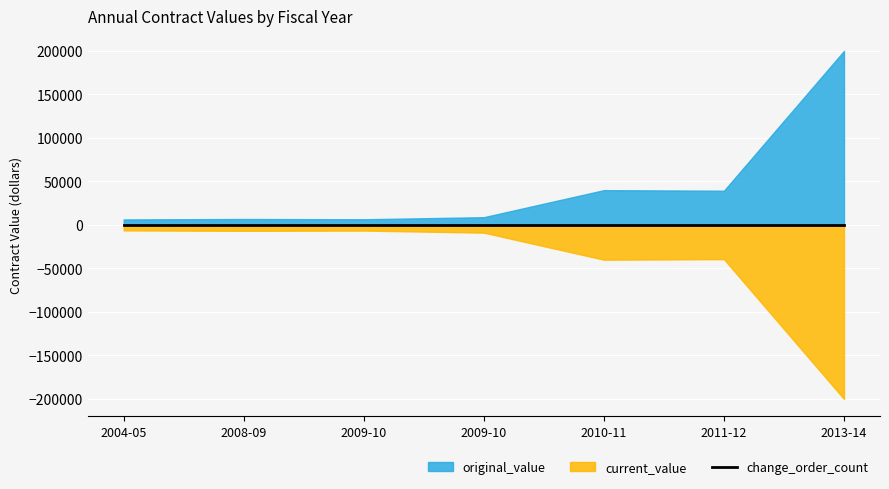

At which category does current_value reach its first local peak?

2008-09